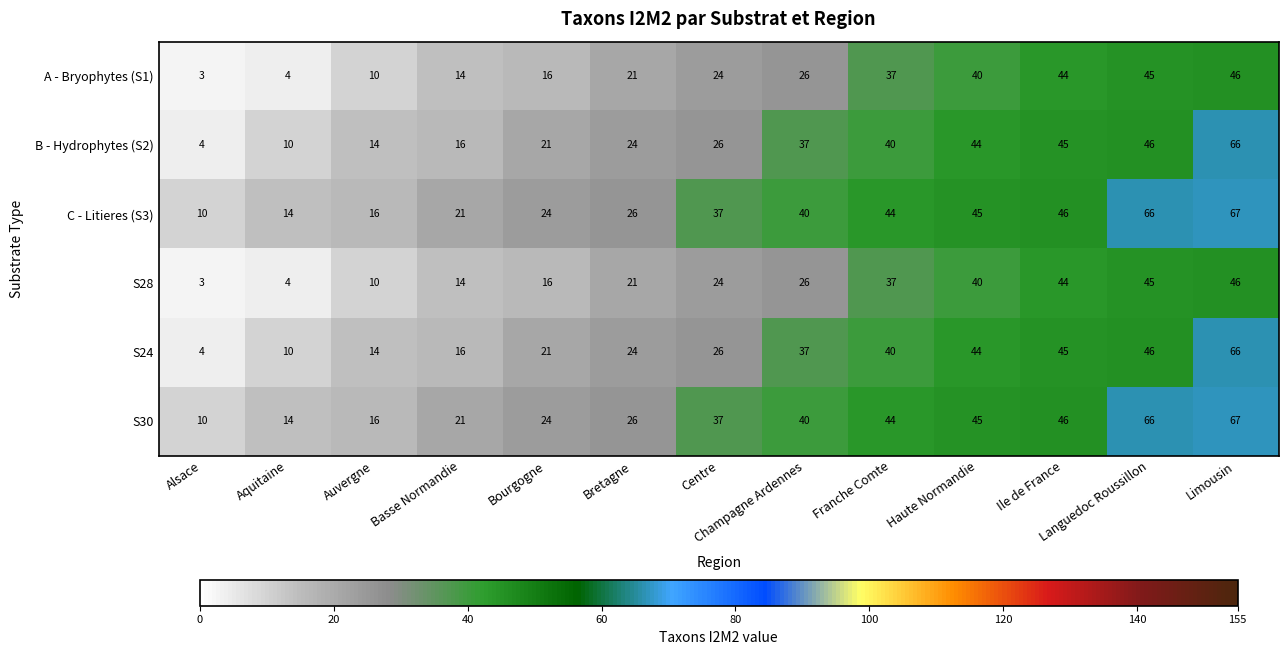

List the labels in order of S24 value, largest first.

Limousin, Languedoc Roussillon, Ile de France, Haute Normandie, Franche Comte, Champagne Ardennes, Centre, Bretagne, Bourgogne, Basse Normandie, Auvergne, Aquitaine, Alsace